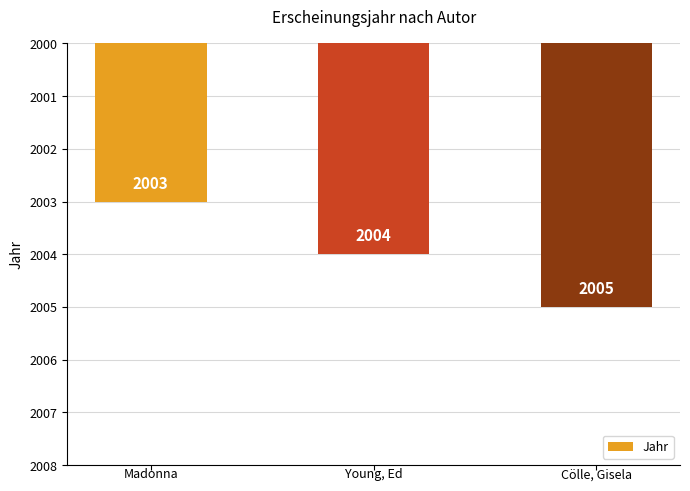

What is the sum of all values?

6012